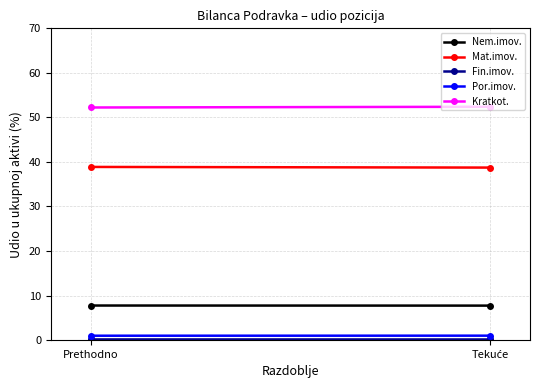

How many lines are shown in the chart?

5